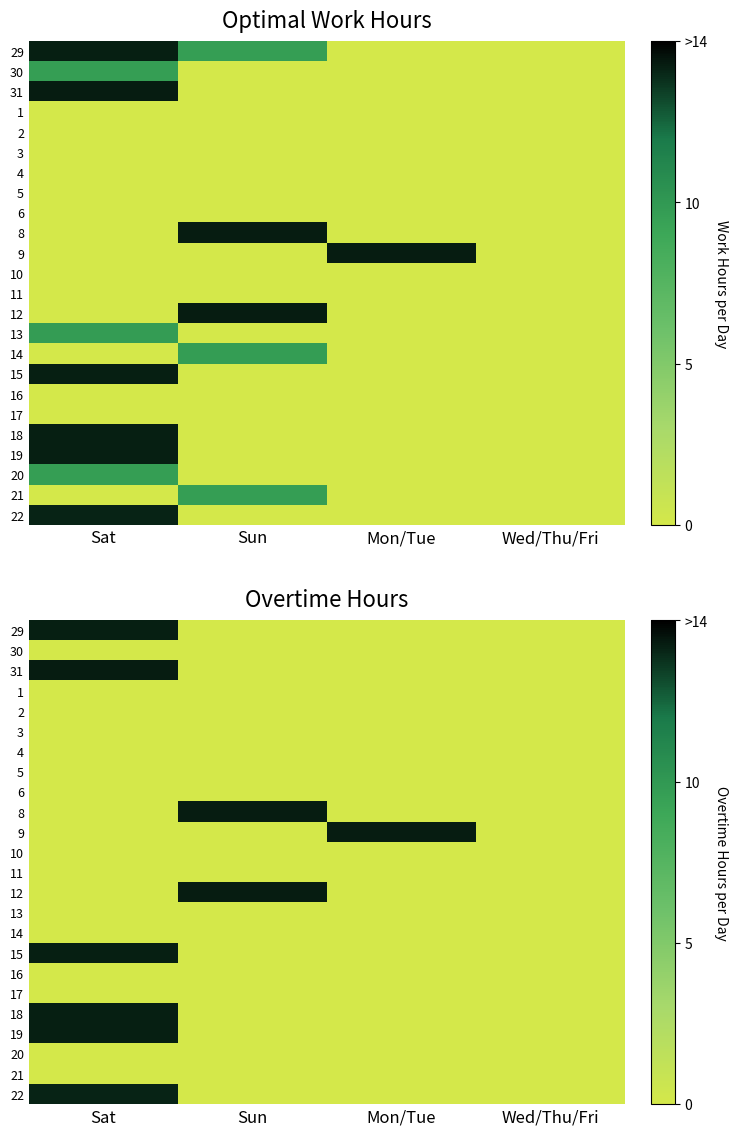

At Wed/Thu/Fri, list the series in order from largest to smallest.

29, 30, 31, 1, 2, 3, 4, 5, 6, 8, 9, 10, 11, 12, 13, 14, 15, 16, 17, 18, 19, 20, 21, 22